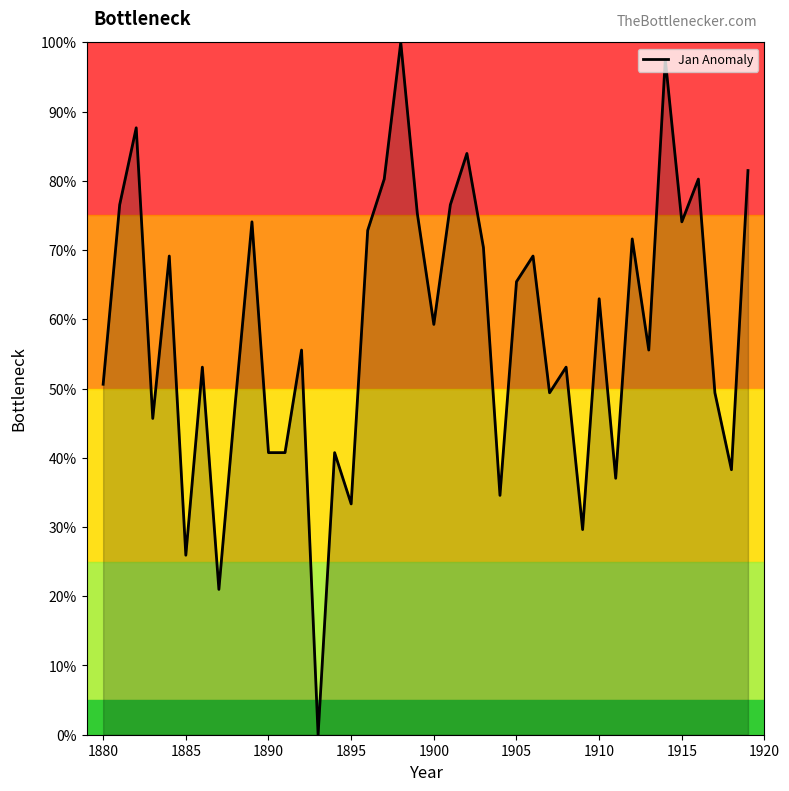

How many lines are shown in the chart?

1